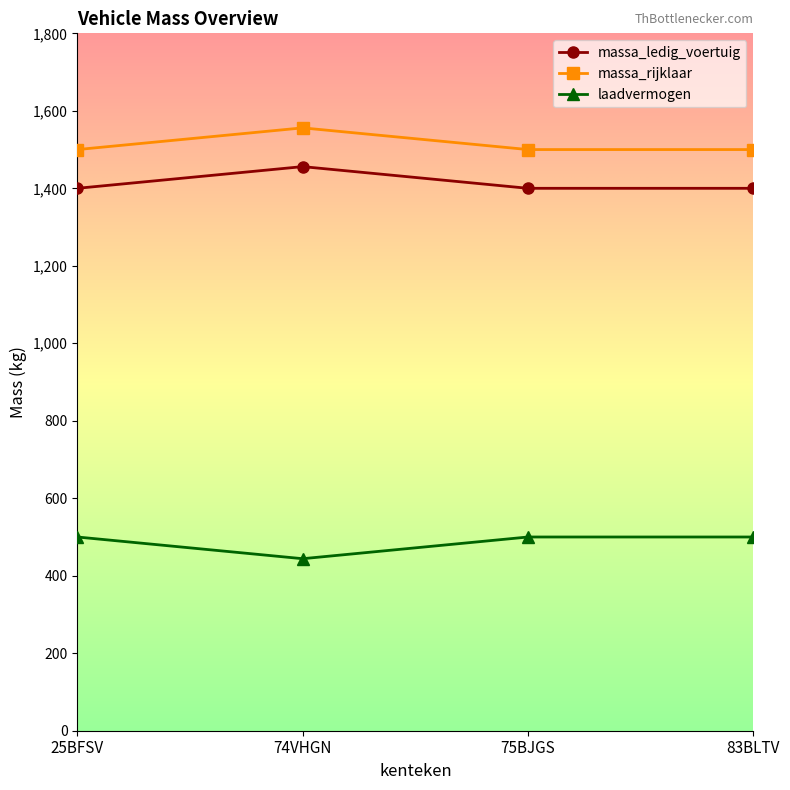

True or false: massa_rijklaar and laadvermogen cross at least once.

False